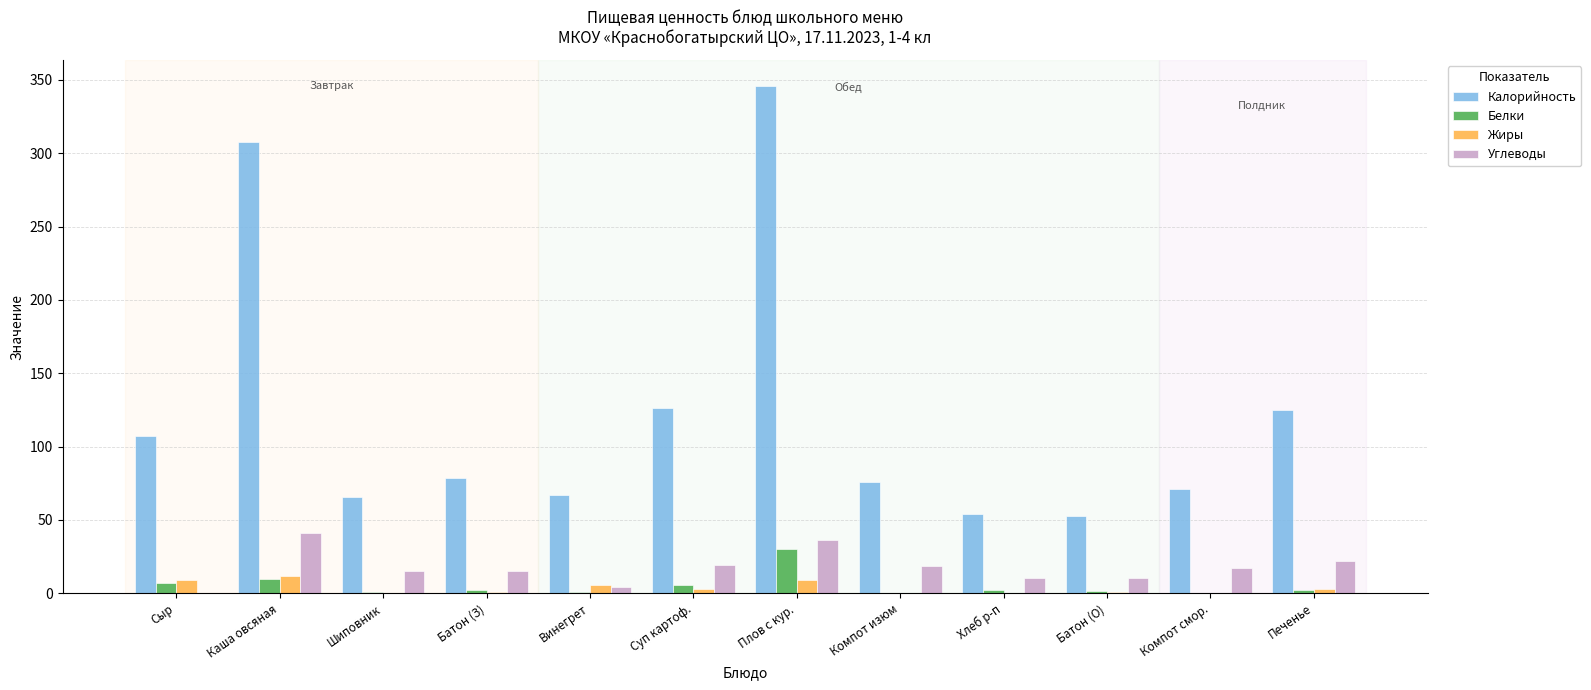

What is the approximate value of Калорийность at Плов с кур.?

346.1